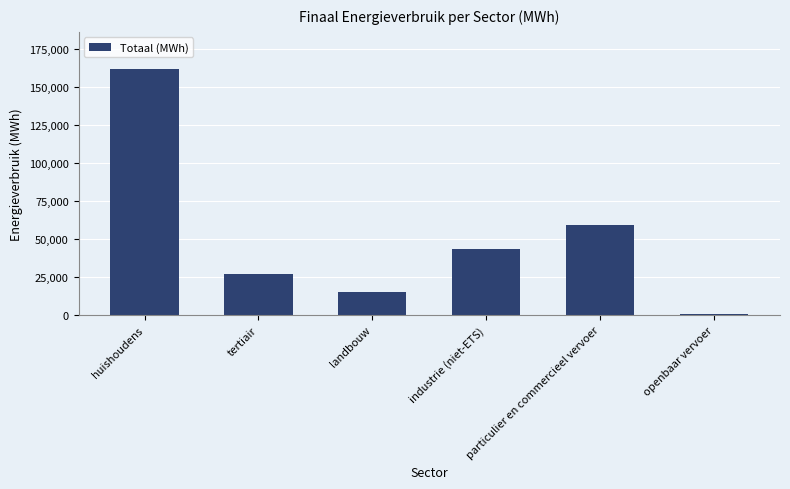

The chart shows a value of 25558.7 at landbouw. True or false?

False